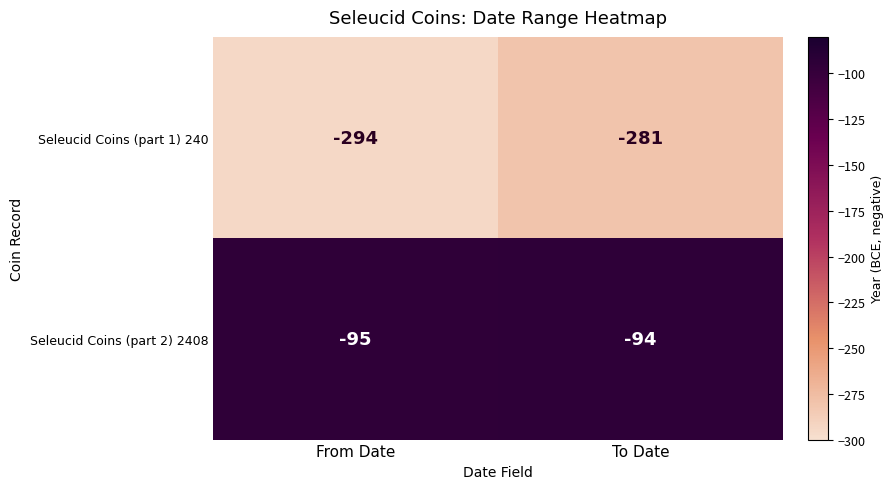

At which category does the chart reach its peak across all series?

To Date